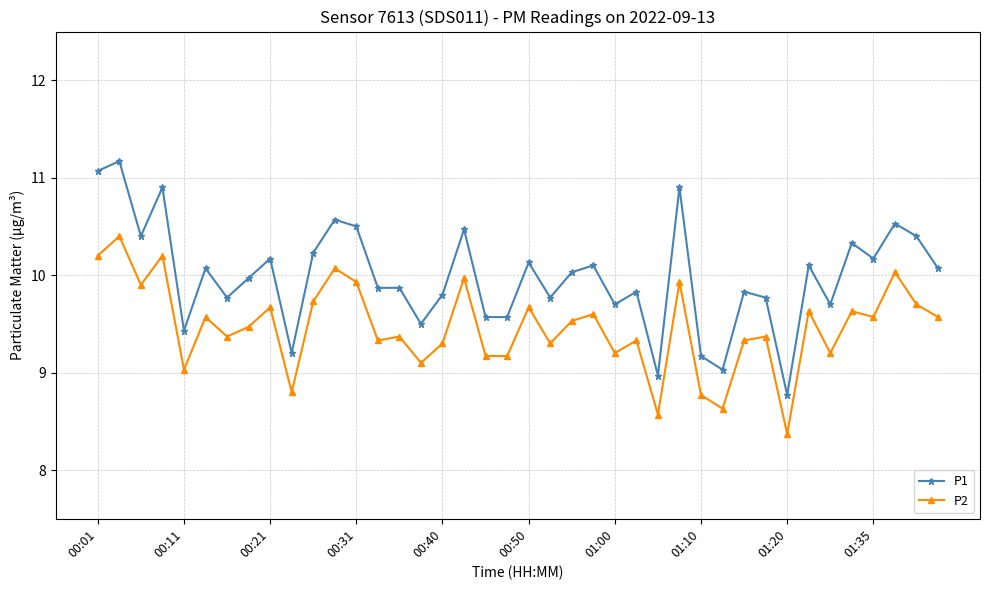

True or false: P1 has more than 0 points higher than both neighbors.

True